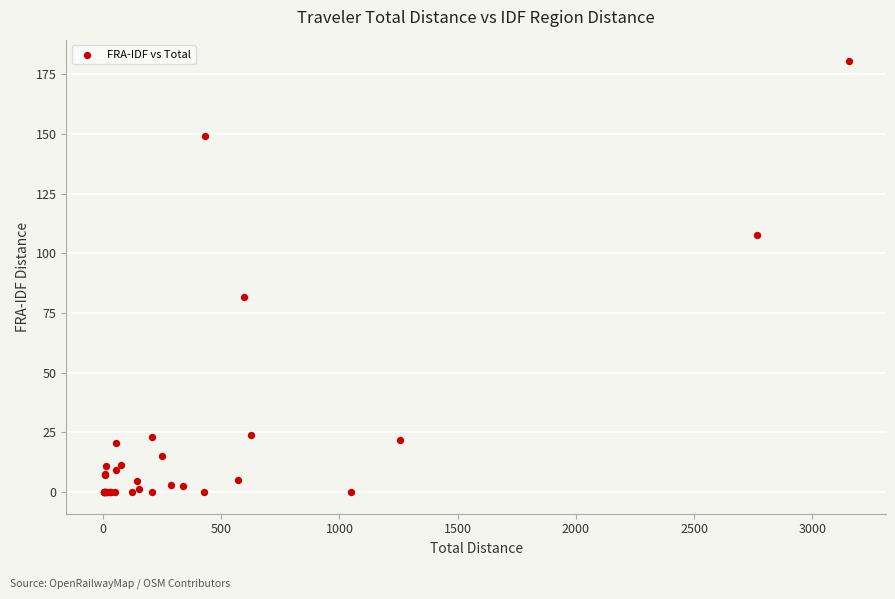

What Y value in the scatter plot is closest to 90?

81.8